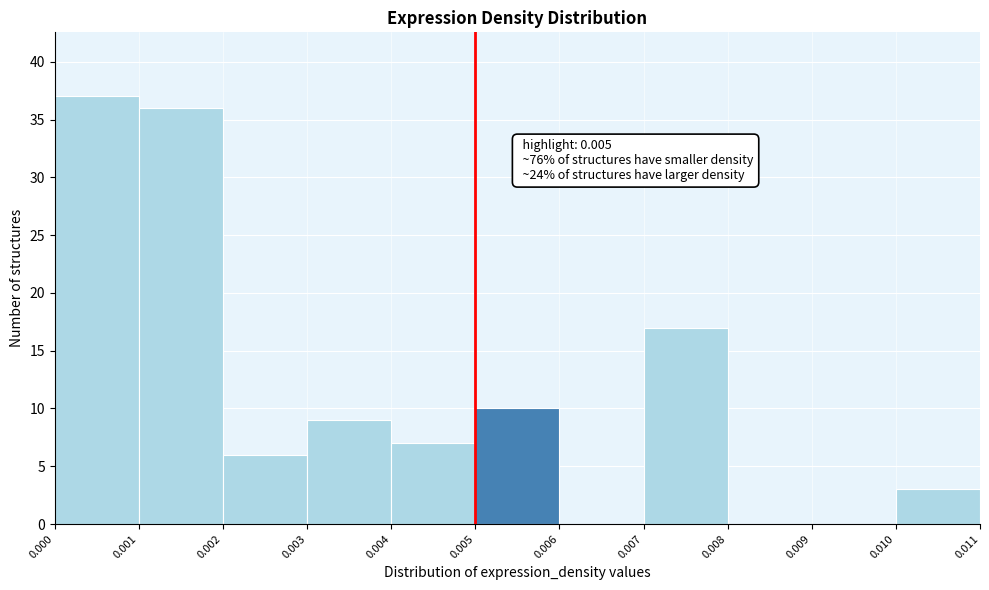

Over which range of the x-axis is the bar tallest?

0.000 to 0.001